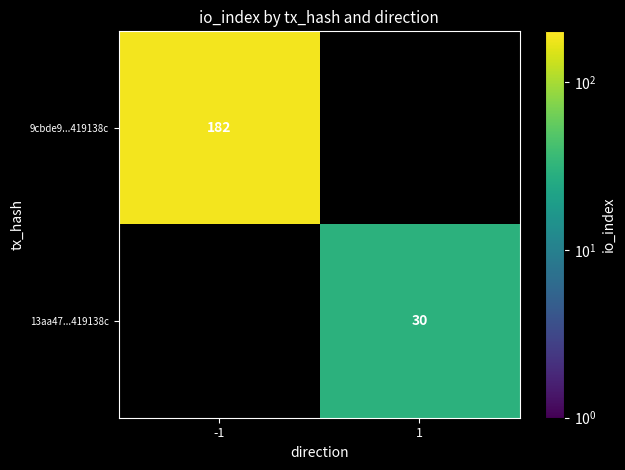

Is the value of 13aa47...419138c at 1 greater than the value of 9cbde9...419138c at -1?

No